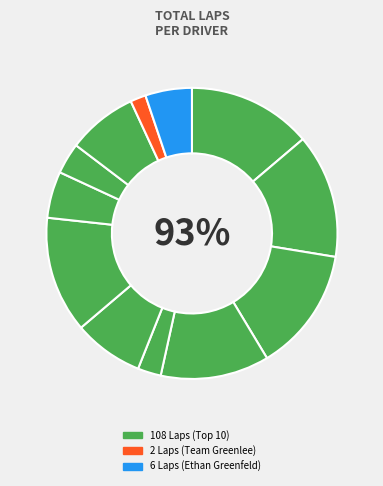

Is there a majority slice in this chart?

No